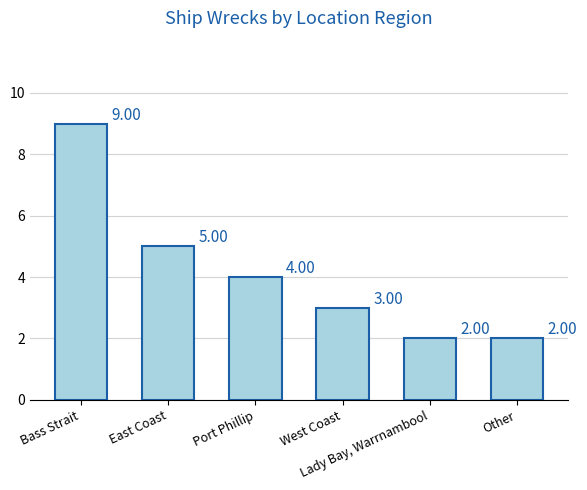

Where is the data nearest to the value 5?

East Coast